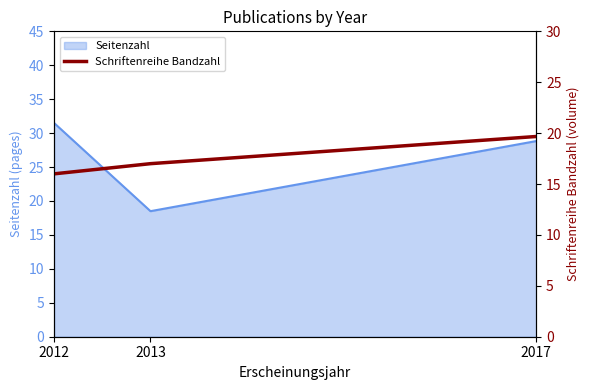

Where does the Seitenzahl series first go above 28?

2012